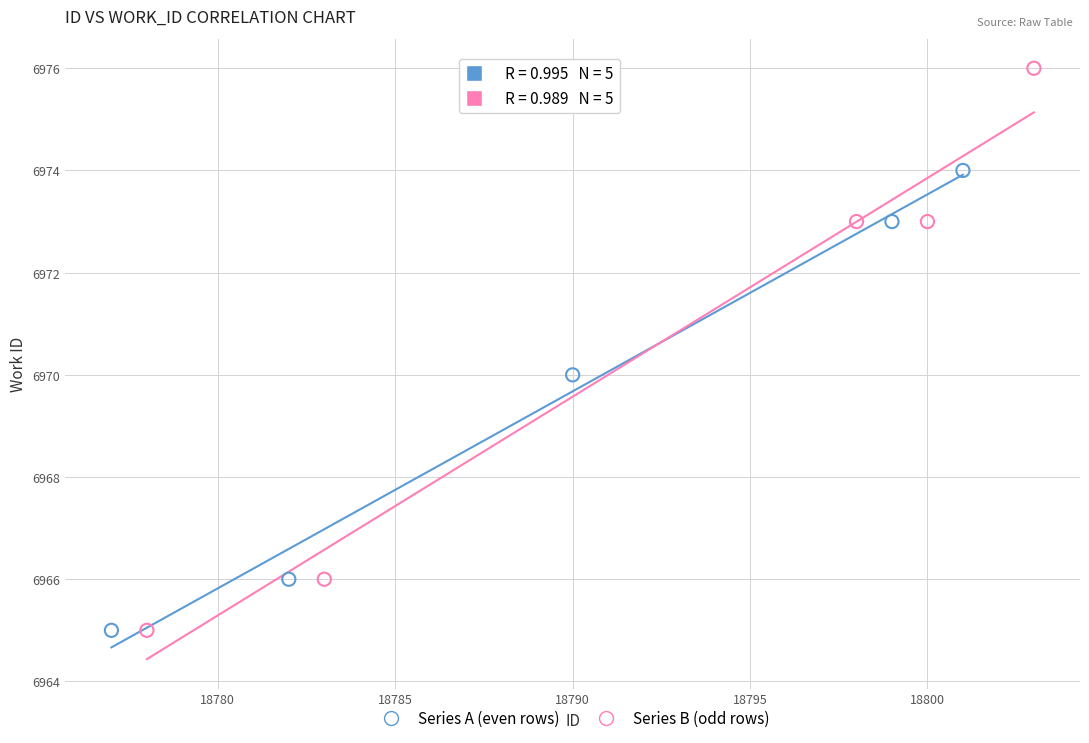

Which series reaches the maximum Y coordinate?

Series B (odd rows)